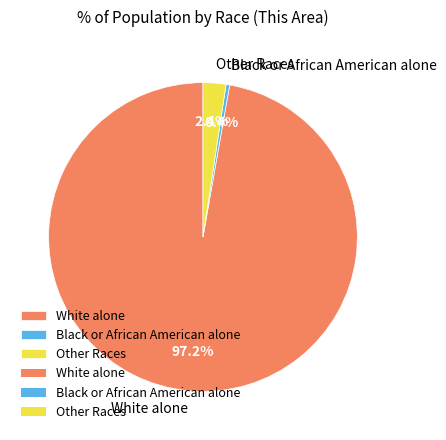

What is the smallest slice in the pie chart?

Black or African American alone